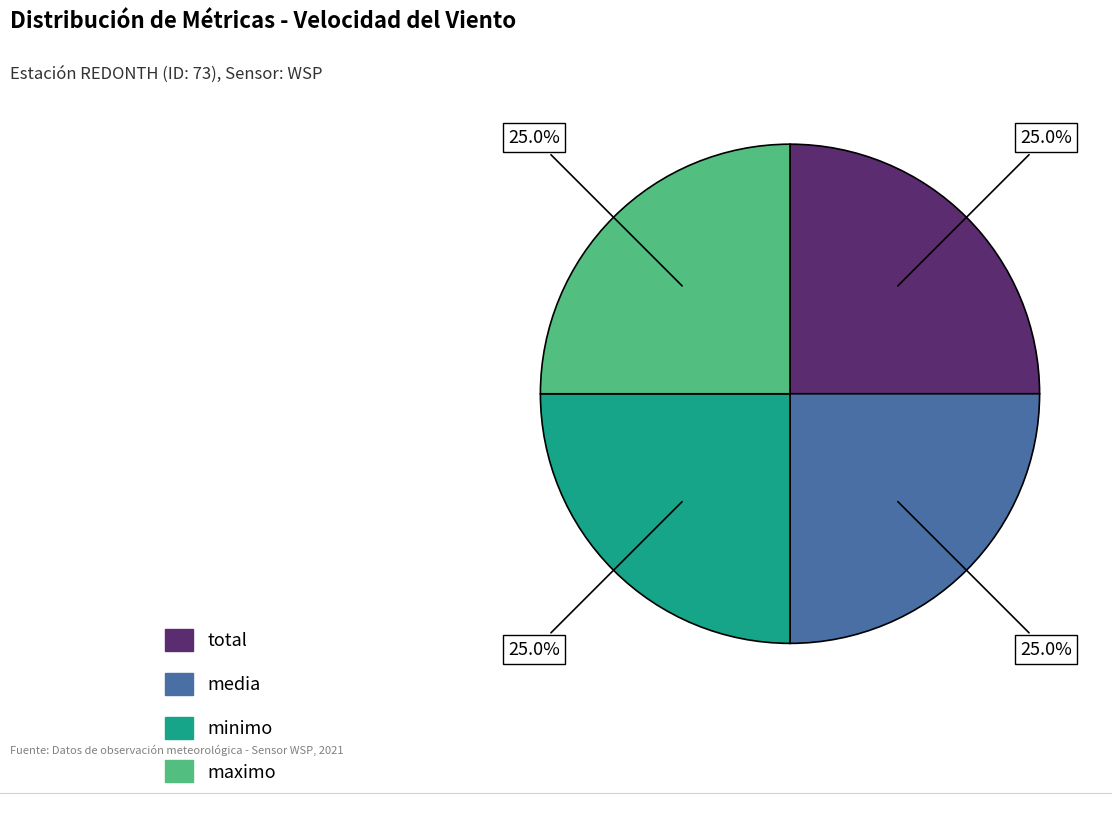

How many segments does this pie chart have?

4